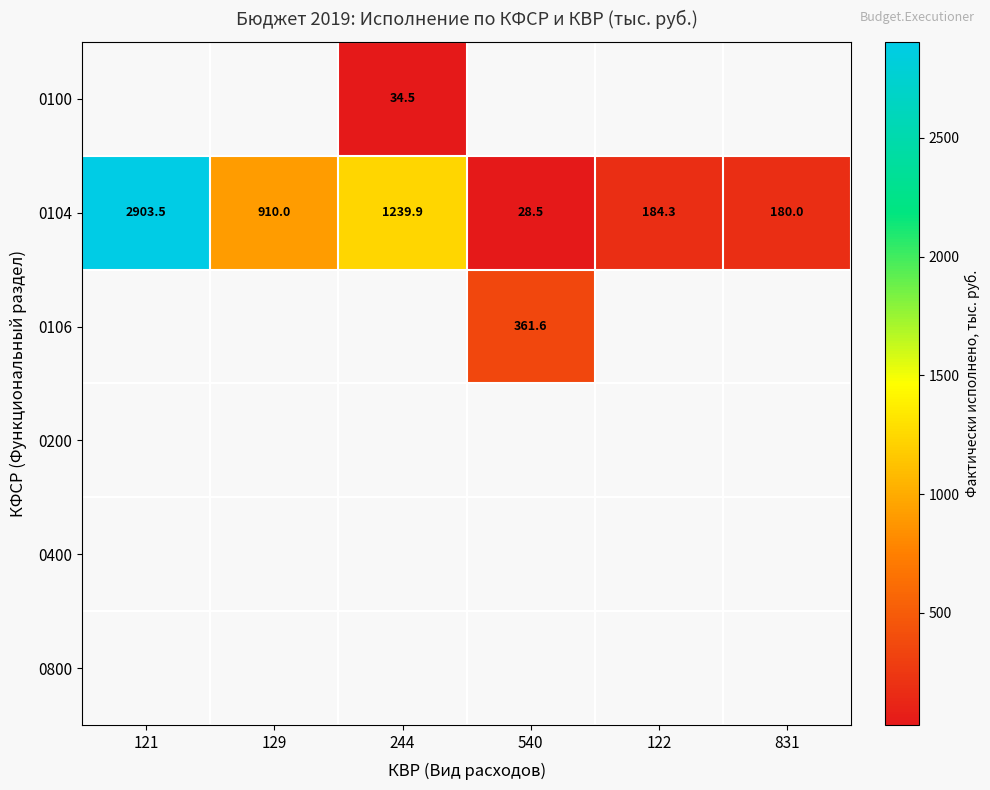

At which label does 0104 reach its minimum?

540